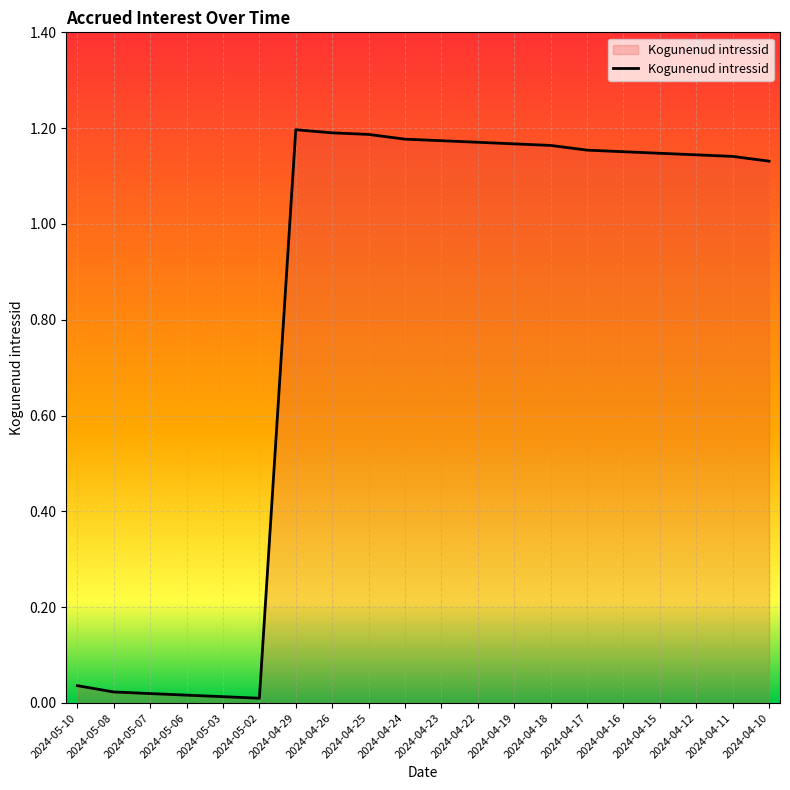

Approximately how many times larger is the value at 2024-04-26 compared to 2024-04-18?

1.0